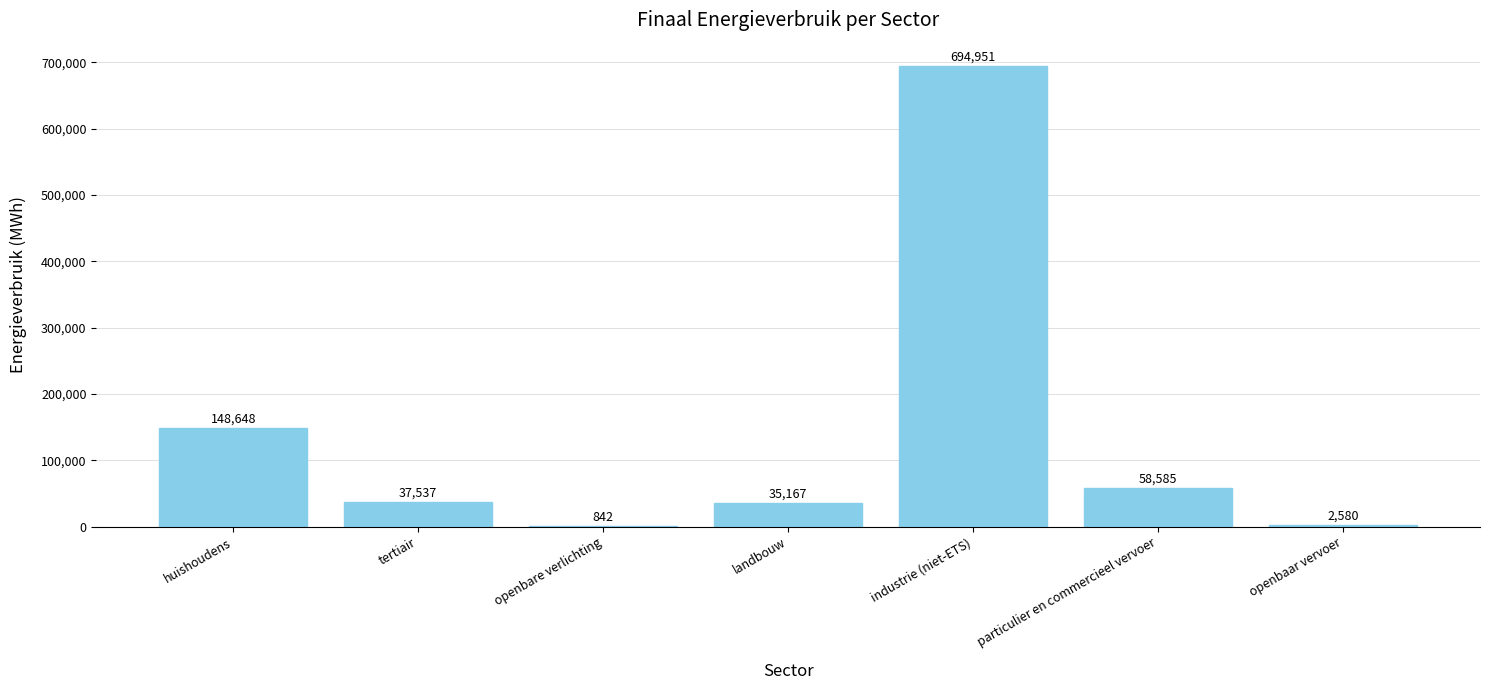

Which category has the highest value across all series?

industrie (niet-ETS)